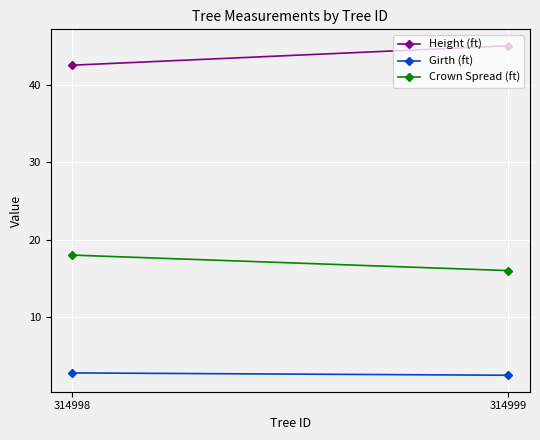

Which category has the lowest value in the Girth (ft) series?

314999